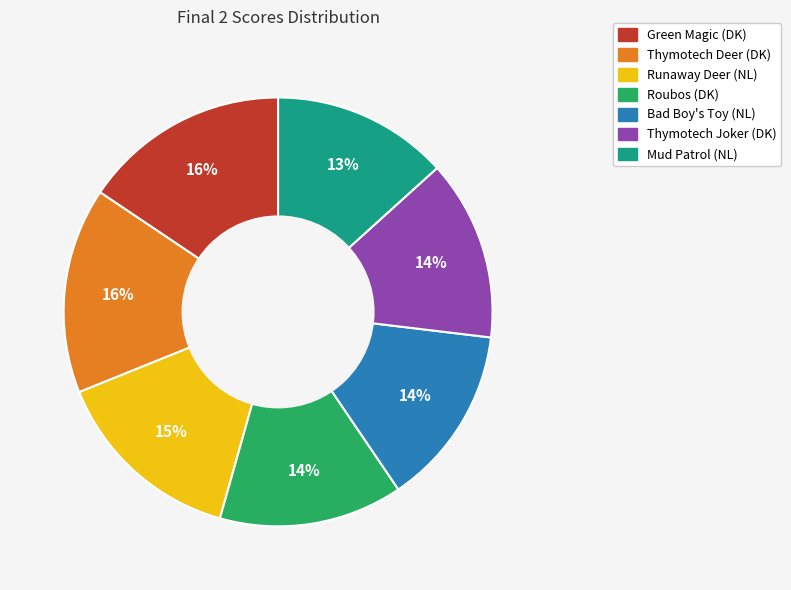

To the nearest percent, what is the combined percentage of Thymotech Joker (DK) and Thymotech Deer (DK)?

29%